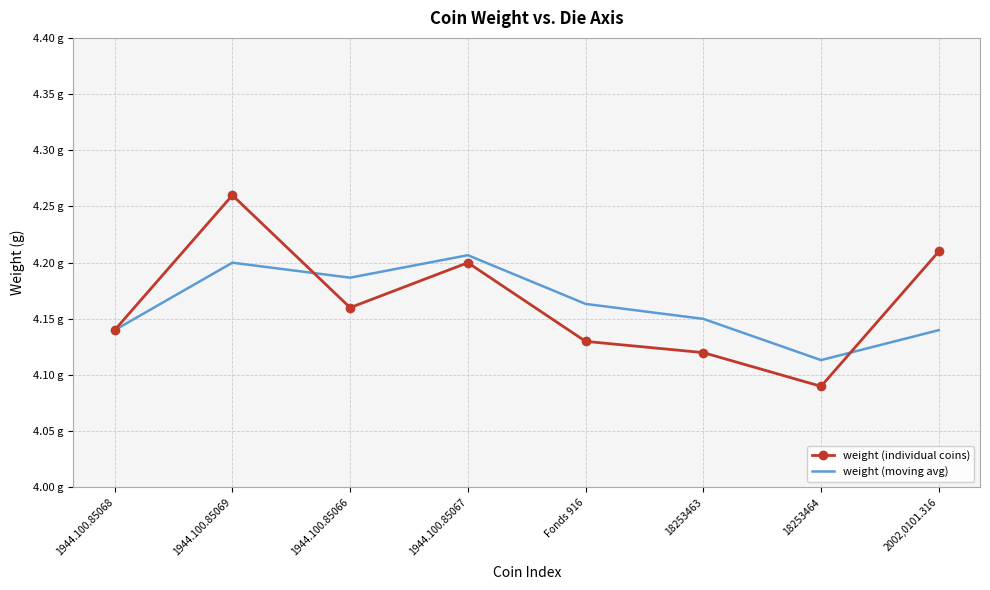

Which series has the largest total across all categories?

weight (individual coins)